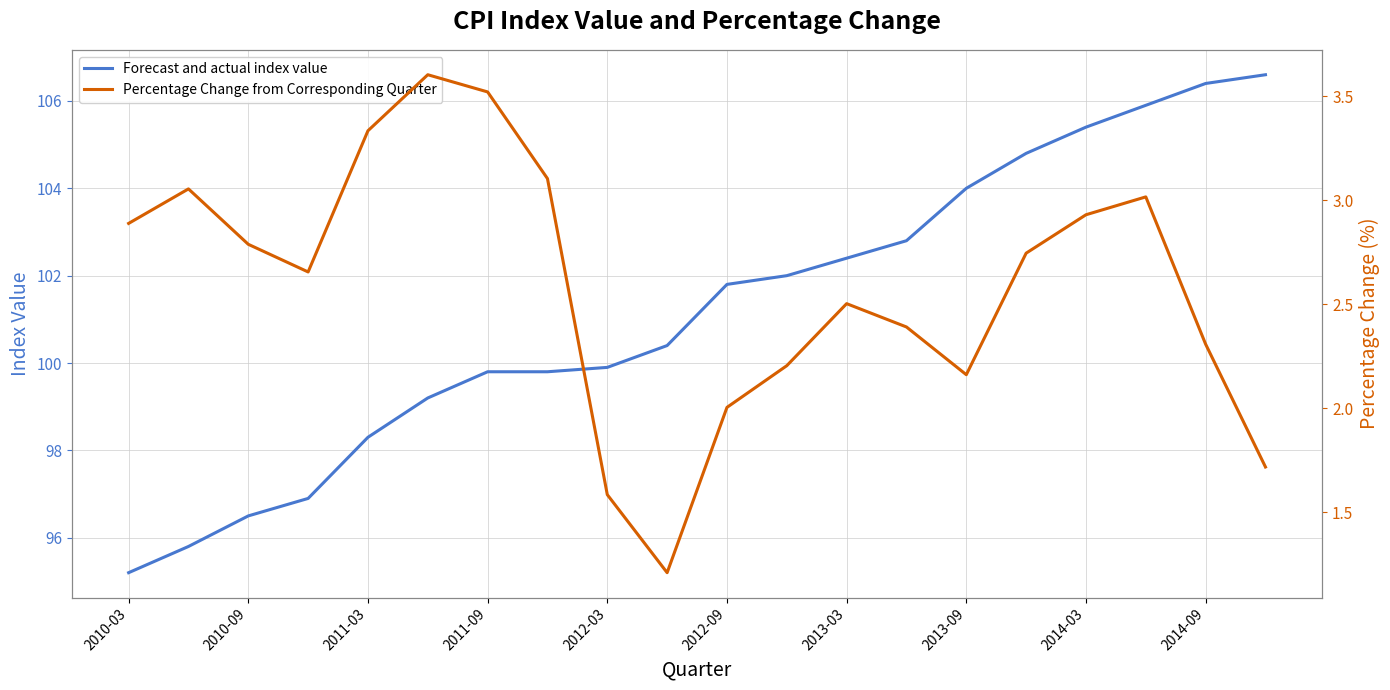

What is the difference between the second highest and minimum values in the Forecast and actual index value series?

11.2